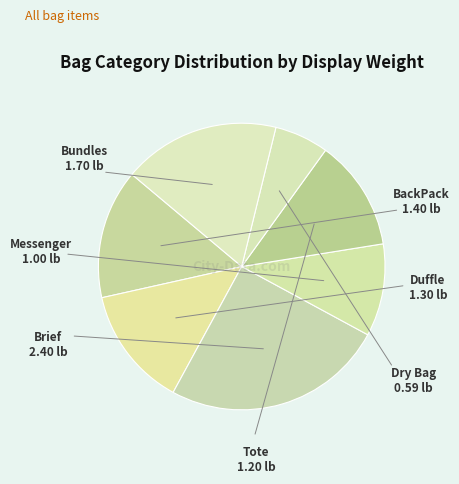

How many slices are in this pie chart?

7